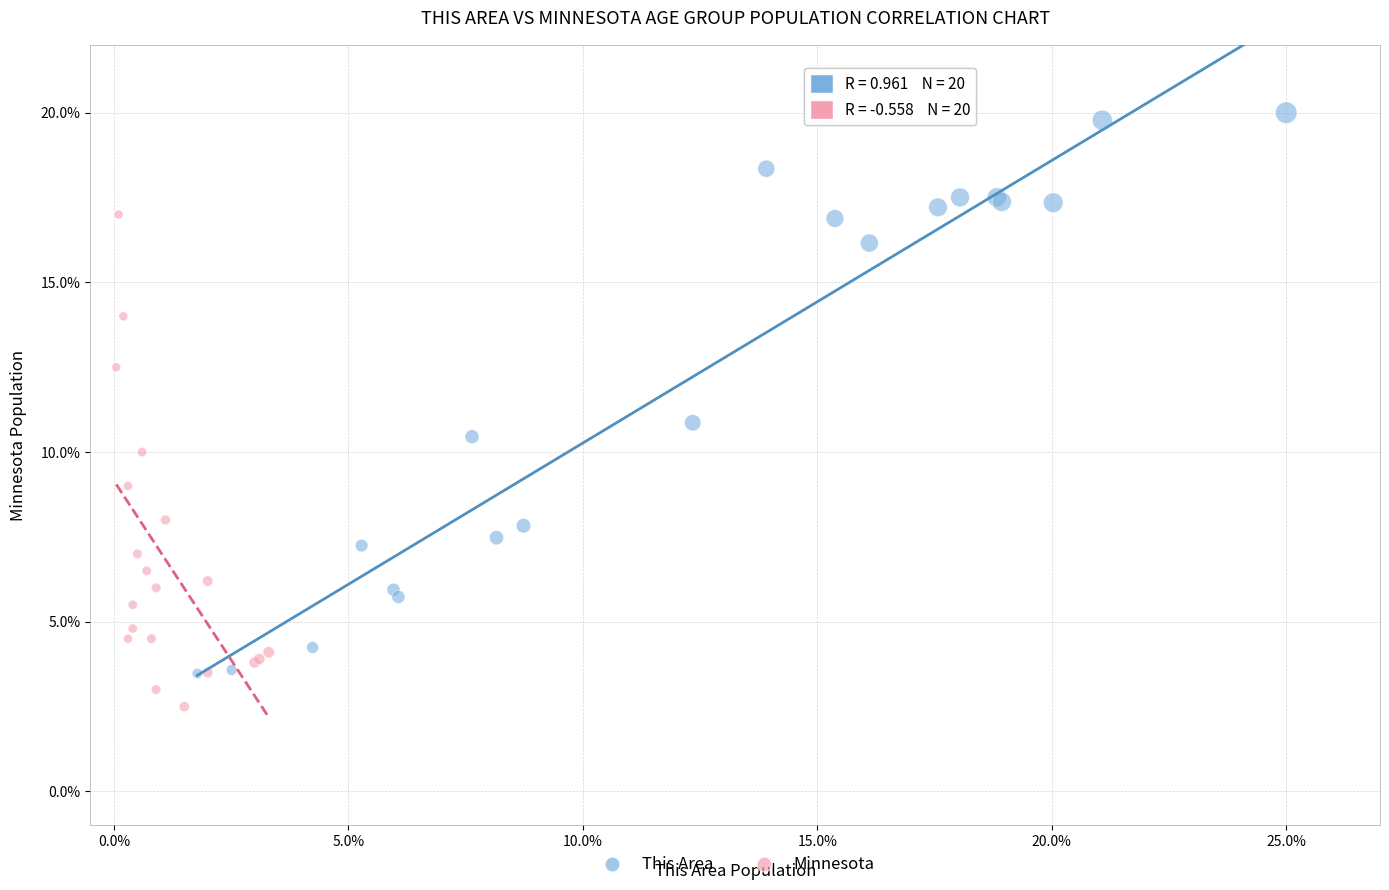

Which series reaches the minimum Y coordinate?

Minnesota